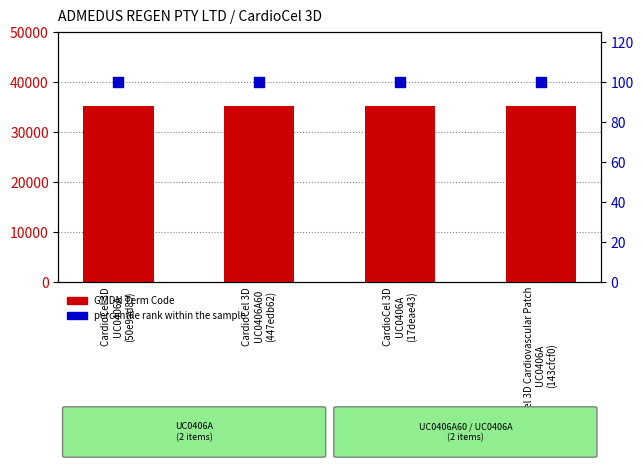

Which series has the largest total across all categories?

GMDN Term Code